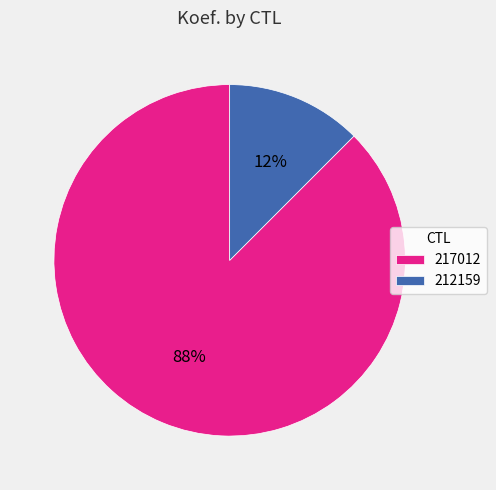

How many slices are in this pie chart?

2